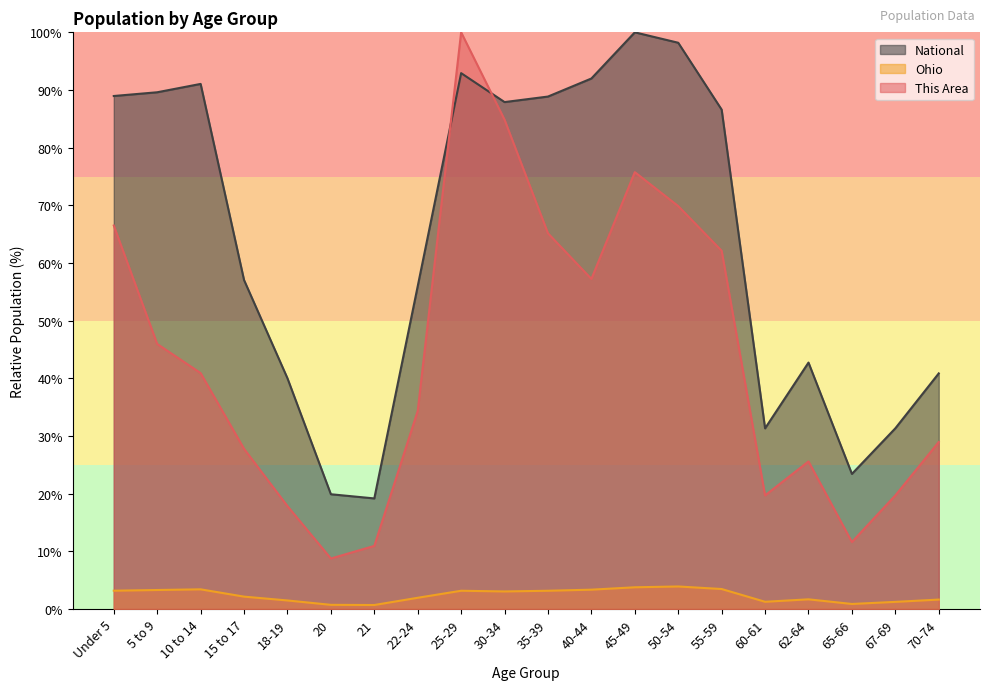

Rank the series by their maximum value, from highest to lowest.

This Area, National, Ohio